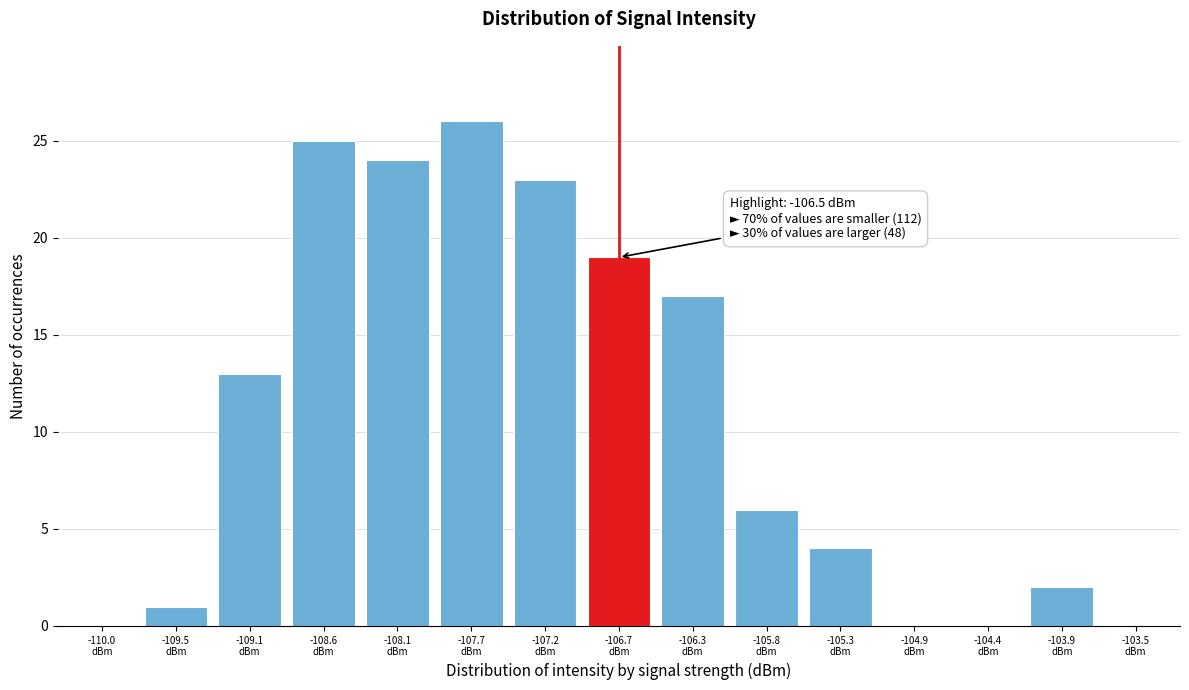

What is the maximum value shown in the chart?

26